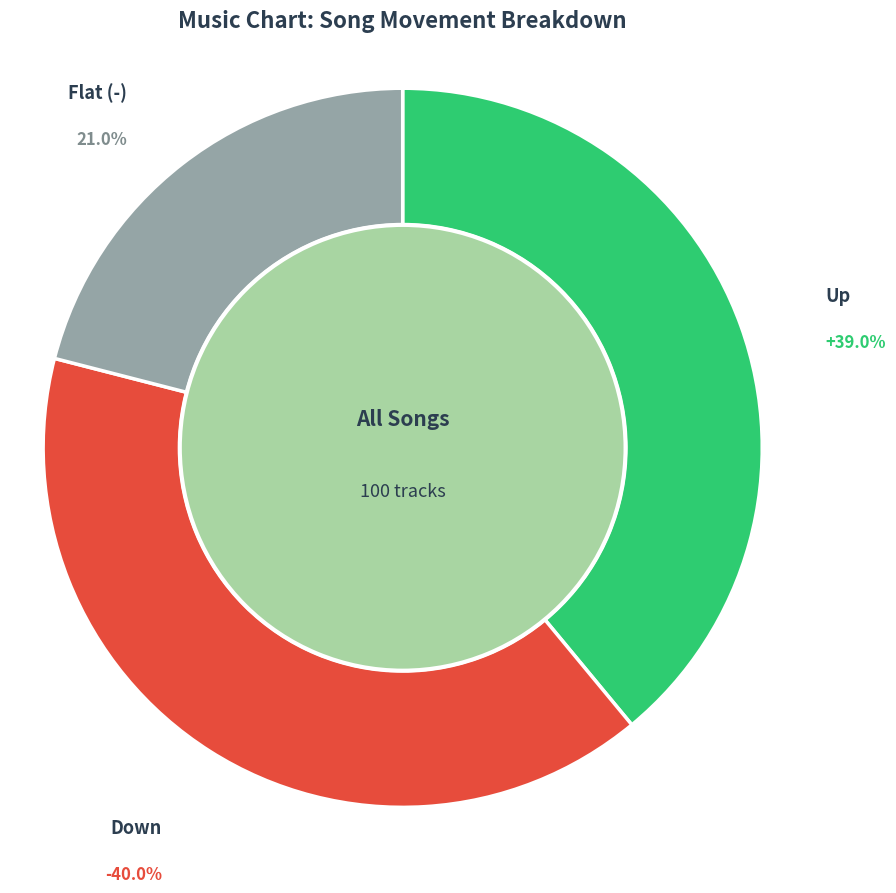

To the nearest percent, what is the average slice percentage?

33%